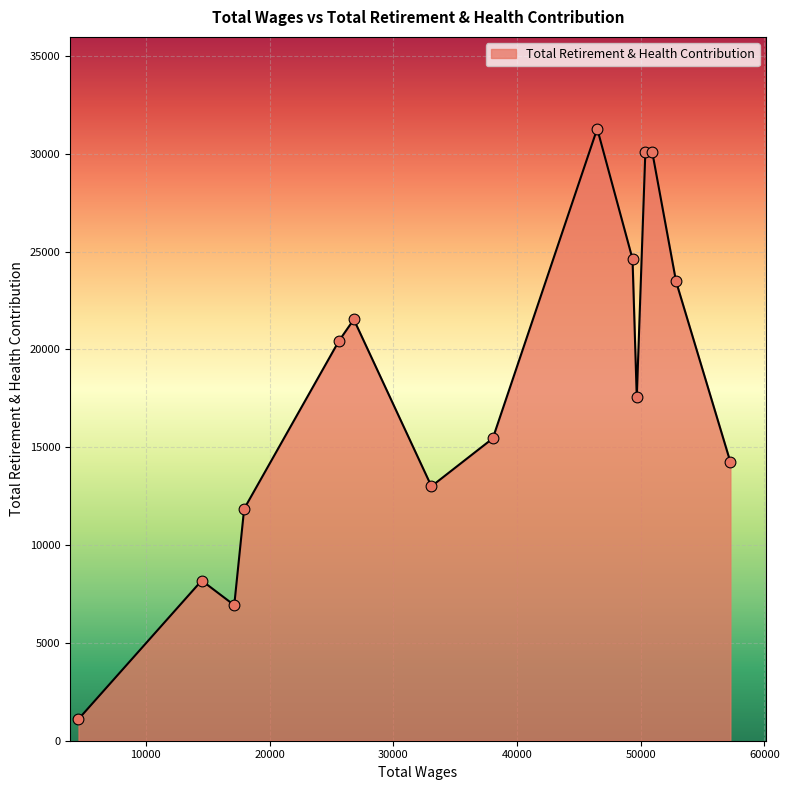

What is the smallest value displayed?

1104